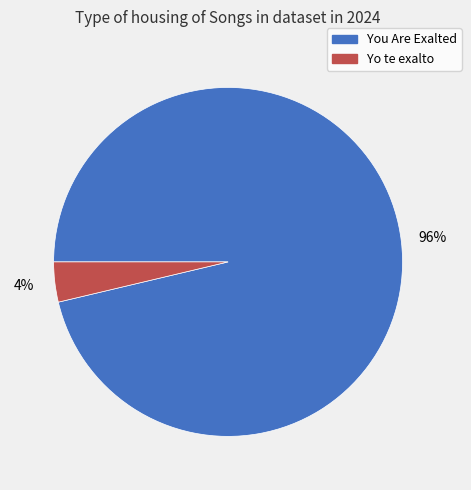

Which slice is the largest?

You Are Exalted